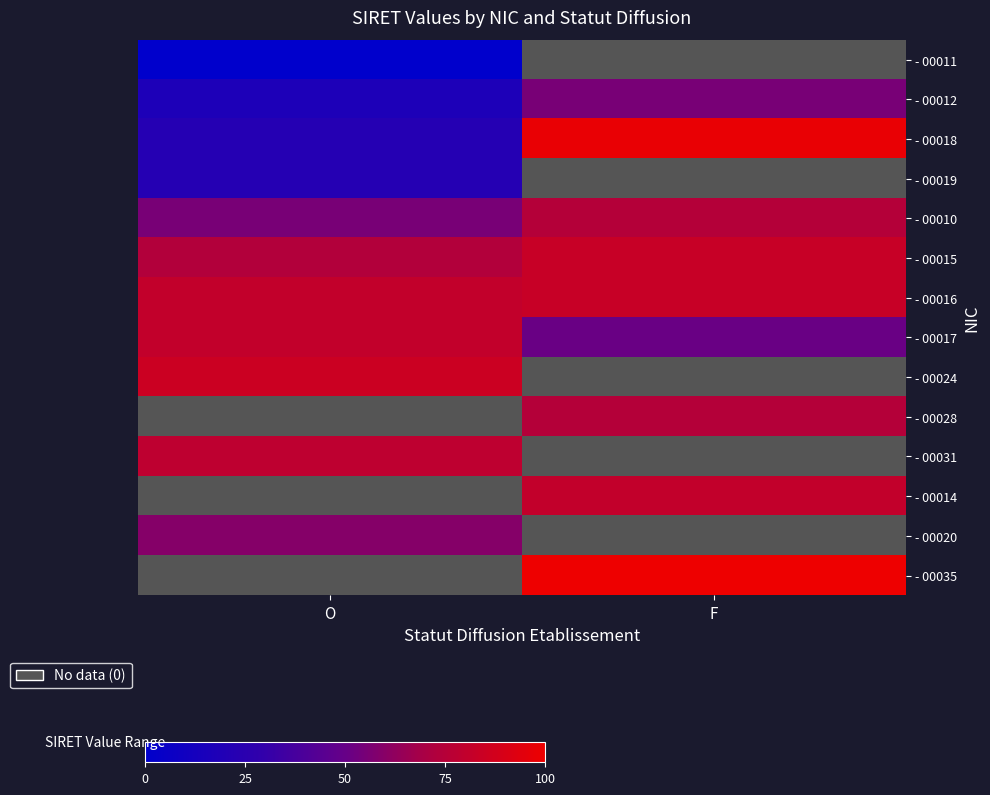

At O, list the series in order from largest to smallest.

- 00024, - 00028, - 00031, - 00014, - 00020, - 00035, - 00017, - 00016, - 00015, - 00010, - 00019, - 00018, - 00012, - 00011